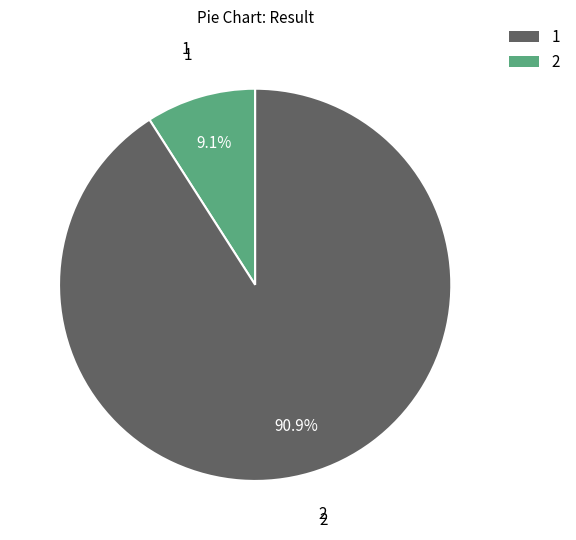

Rank the categories by value from lowest to highest.

1, 2